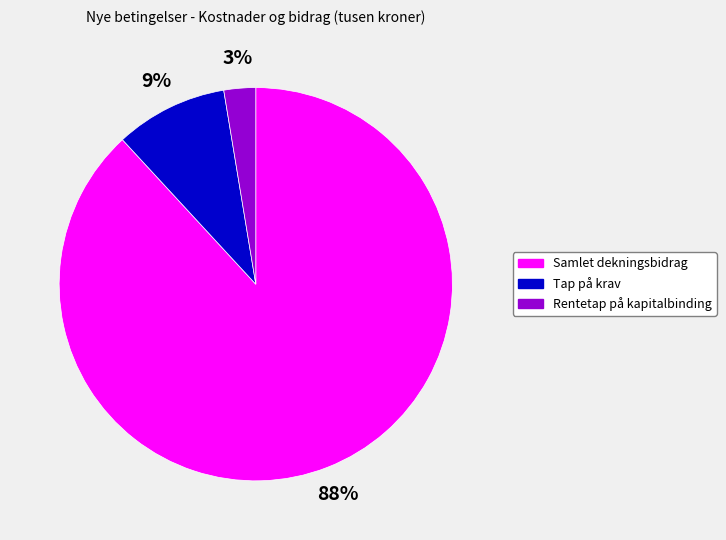

To the nearest percent, what portion does Tap på krav represent?

9%